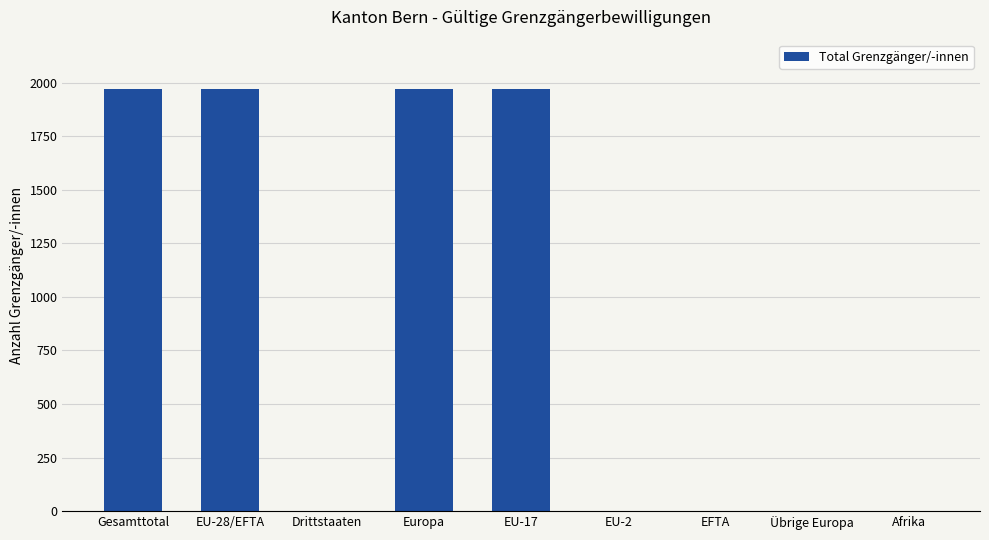

True or false: the data shows 2774 at Gesamttotal.

False